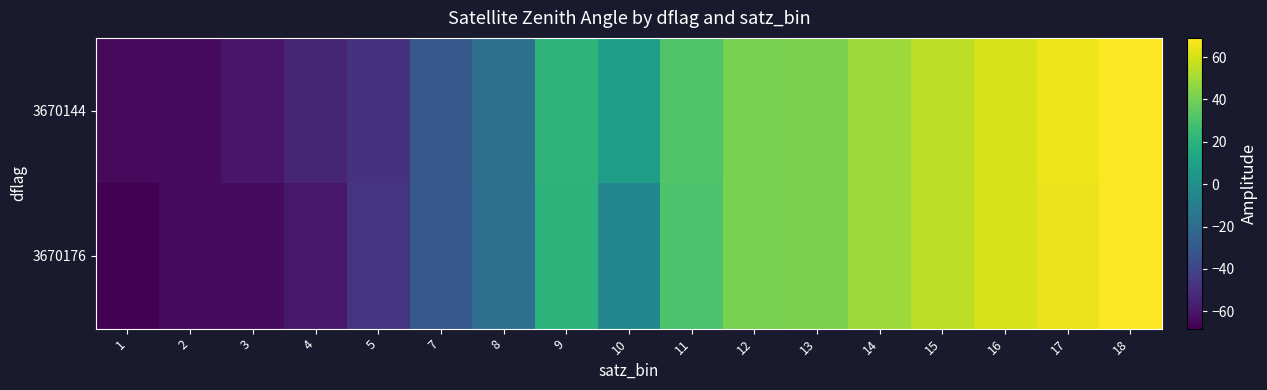

Reading right to left, transcribe all the data shown in this chart.

3670144: 18=69.1	17=65.4	16=60.8	15=55.5	14=49.2	13=41.8	12=41.5	11=31.8	10=8.2	9=20.9	8=-17.6	7=-29.8	5=-47.9	4=-54.0	3=-59.7	2=-64.3	1=-64.5
3670176: 18=69.0	17=65.3	16=60.7	15=55.7	14=49.1	13=41.8	12=41.4	11=30.0	10=-4.6	9=20.7	8=-18.0	7=-30.2	5=-47.8	4=-59.6	3=-64.2	2=-64.5	1=-68.2